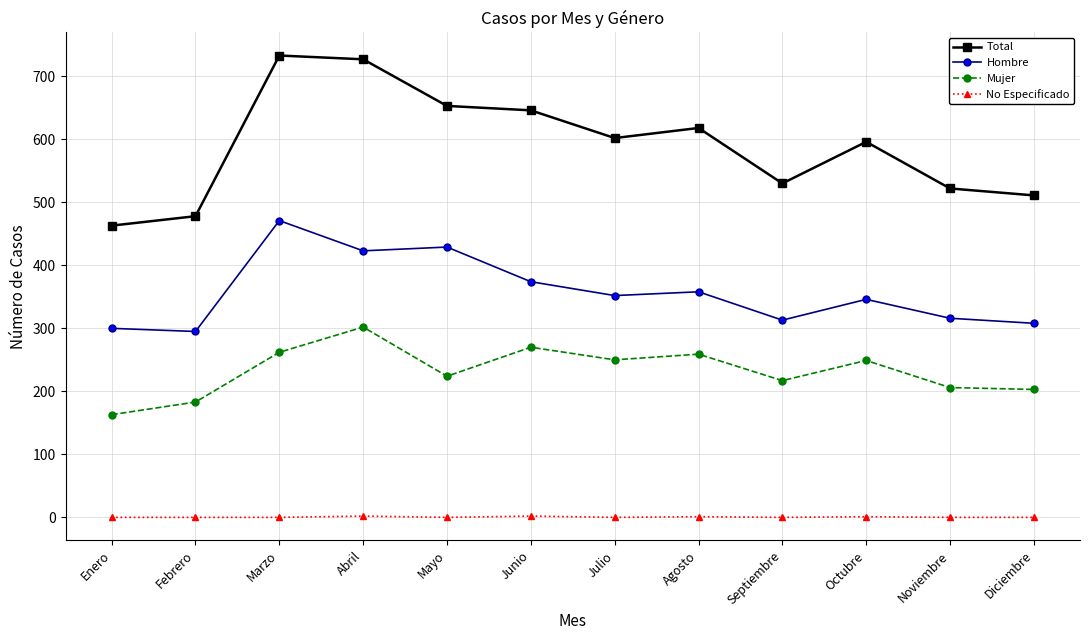

How many lines are shown in the chart?

4